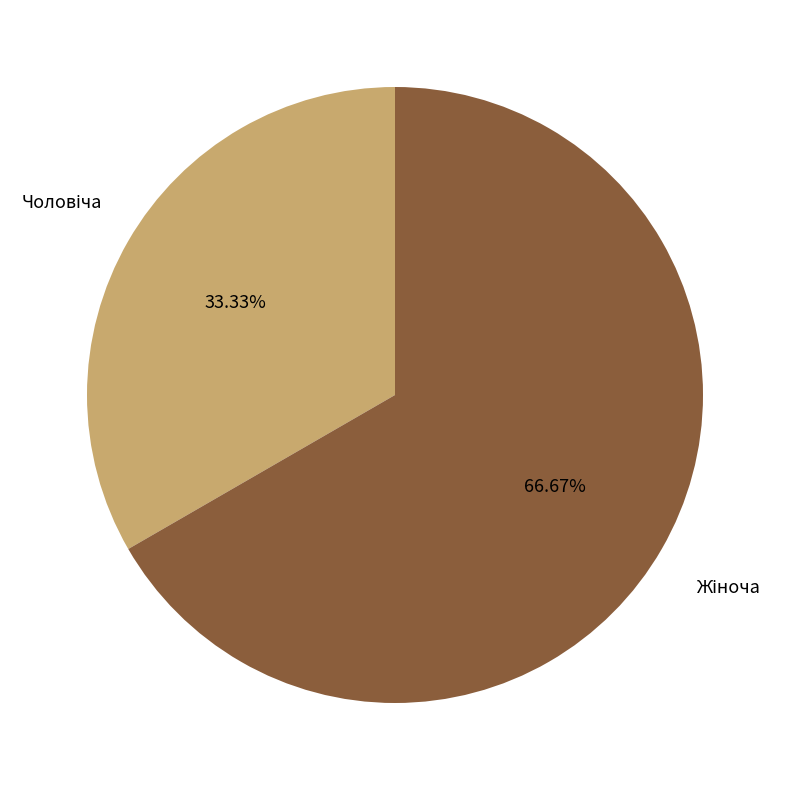

Is there a majority slice in this chart?

Yes